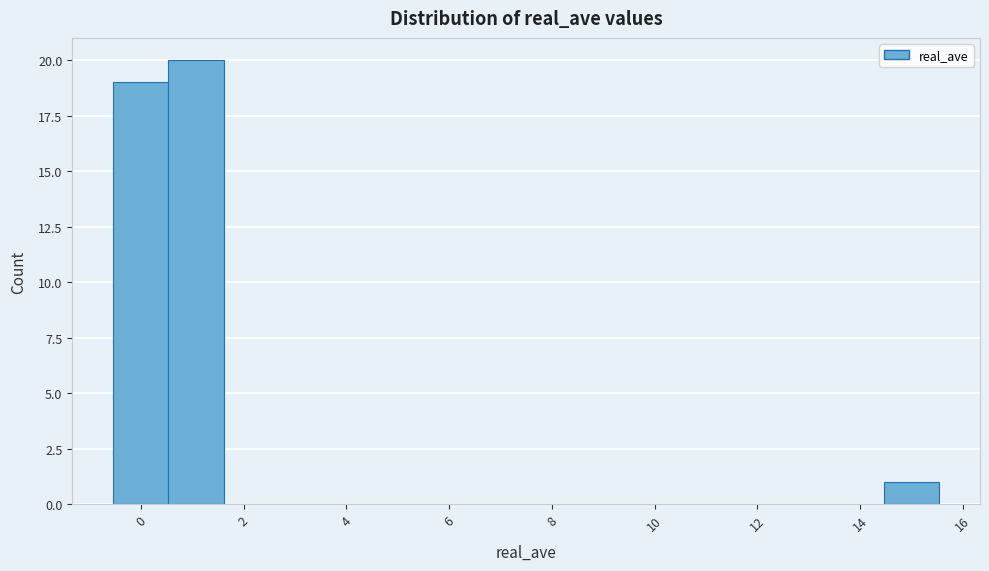

Reading left to right, list every bar in this chart as the range it spans on the x-axis followed by its height. Neither the bar edges nor the heights are printed on the chart, so give them approximately, as read against the axes.

-0.6 to 0.6: 19
0.6 to 1.6: 20
1.6 to 2.6: 0
2.6 to 3.8: 0
3.8 to 4.8: 0
4.8 to 5.8: 0
5.8 to 7.0: 0
7.0 to 8.0: 0
8.0 to 9.2: 0
9.2 to 10.2: 0
10.2 to 11.2: 0
11.2 to 12.4: 0
12.4 to 13.4: 0
13.4 to 14.4: 0
14.4 to 15.6: 1